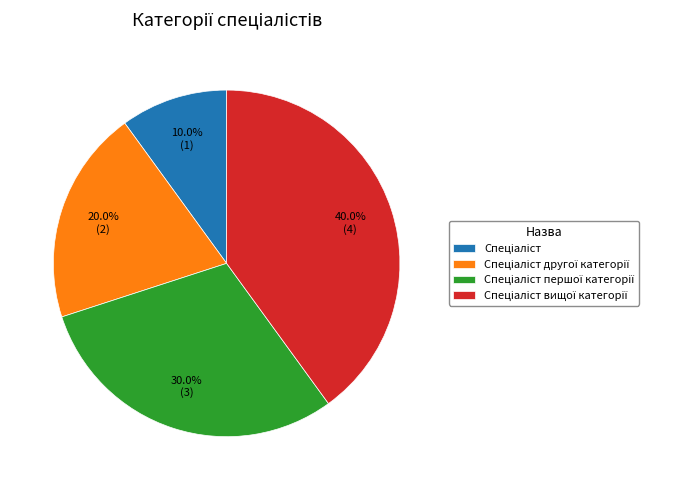

Does any single category account for the majority?

No